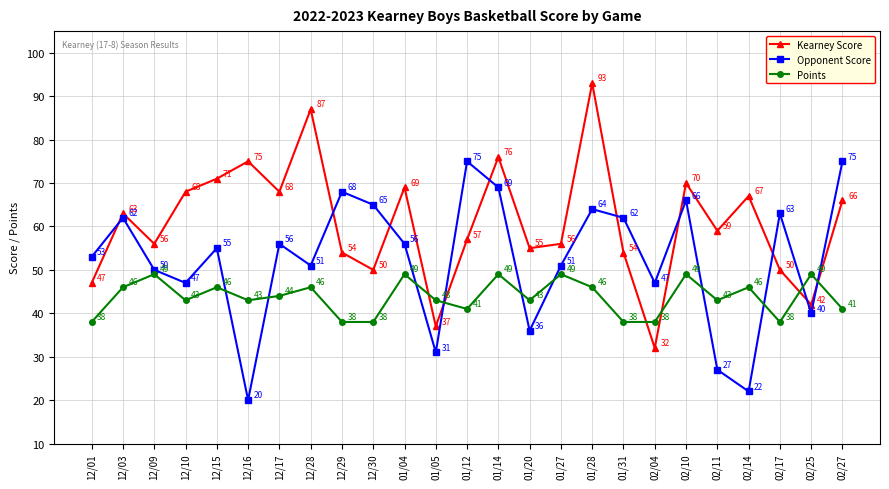

At which category does the chart reach its minimum across all series?

12/16